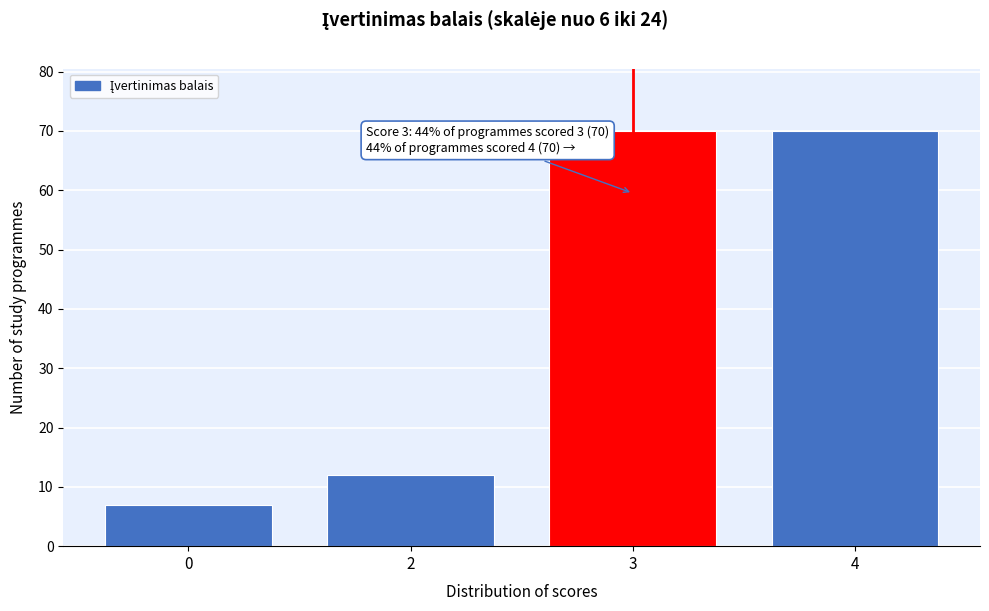

Reading right to left, list all the values displayed in this chart.

70	70	12	7